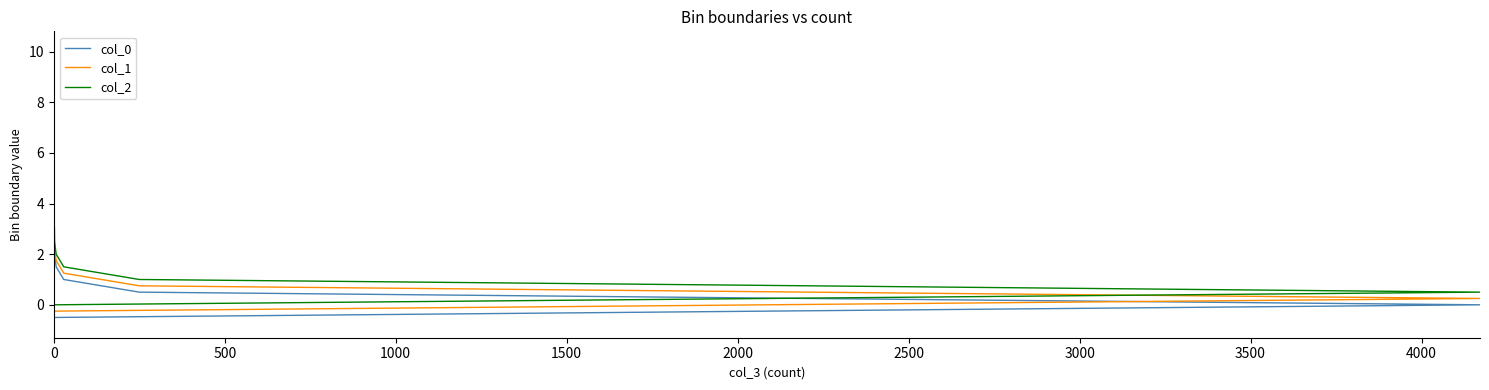

What is the spread (max minus min) of values at 1500?

0.5